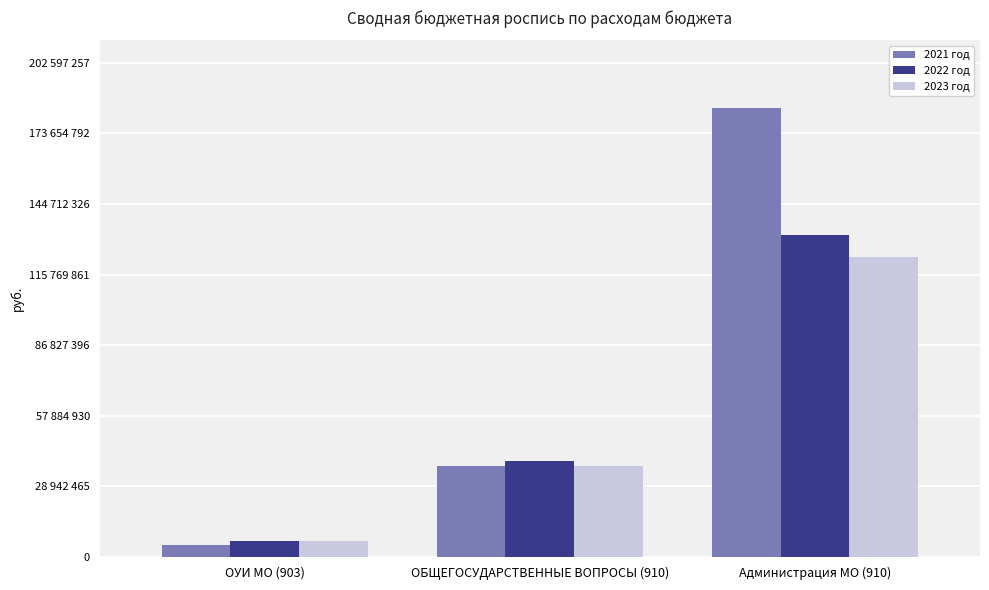

Are the bars horizontal?

No